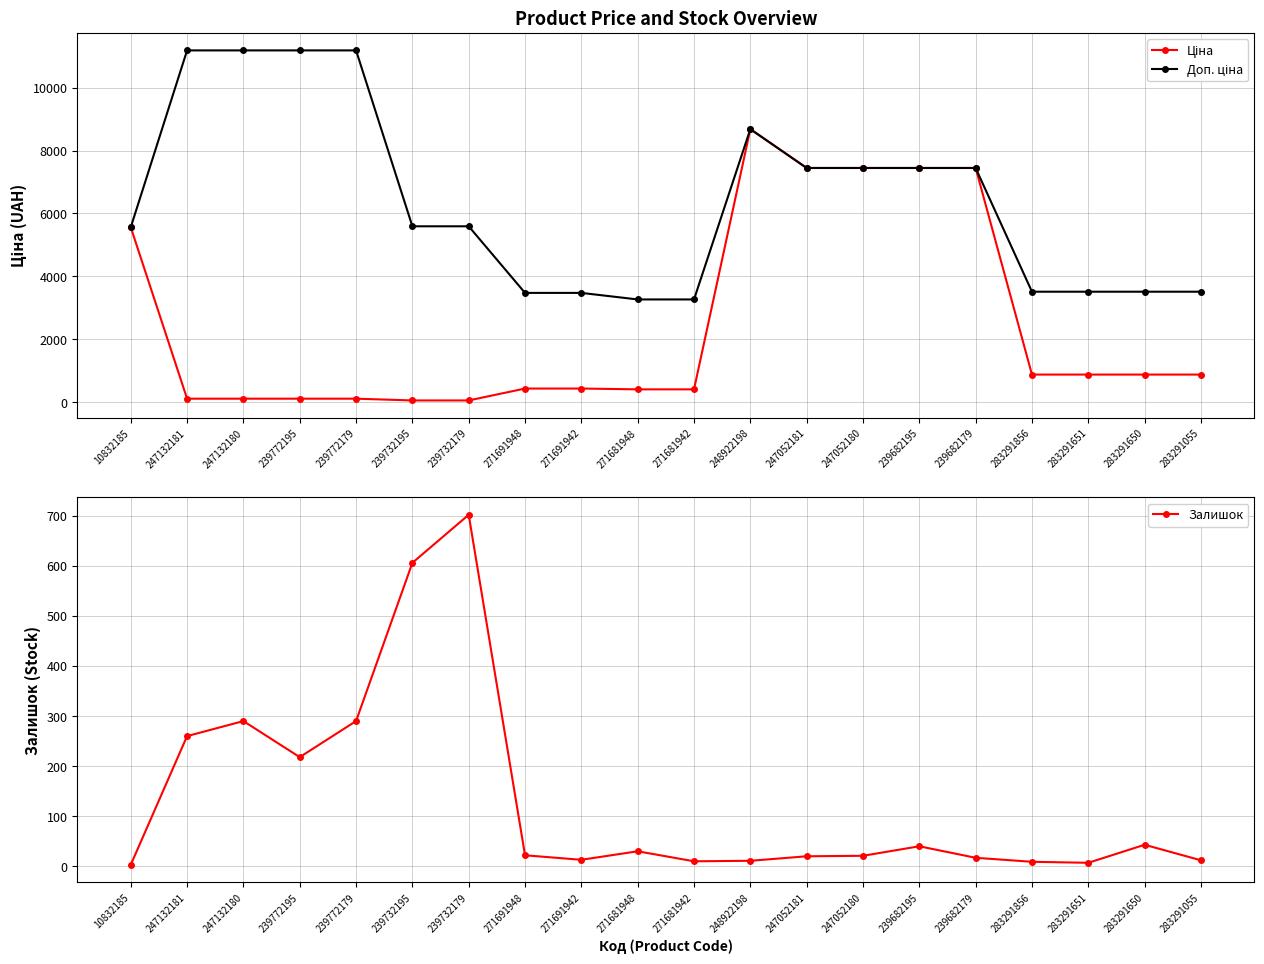

At how many categories does at least one series exceed 10615?

4